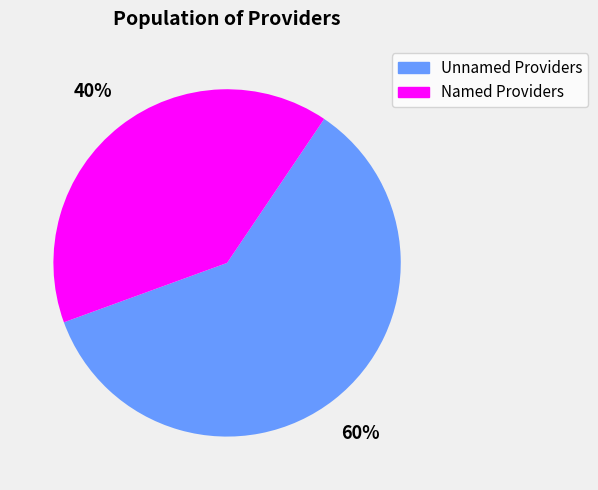

Count the number of slices in the pie.

2